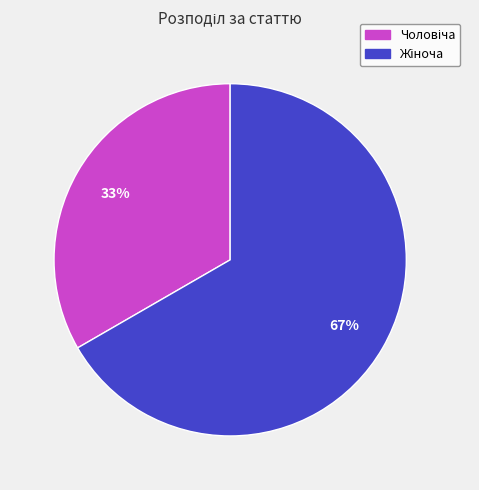

To the nearest percent, what is the average slice percentage?

50%